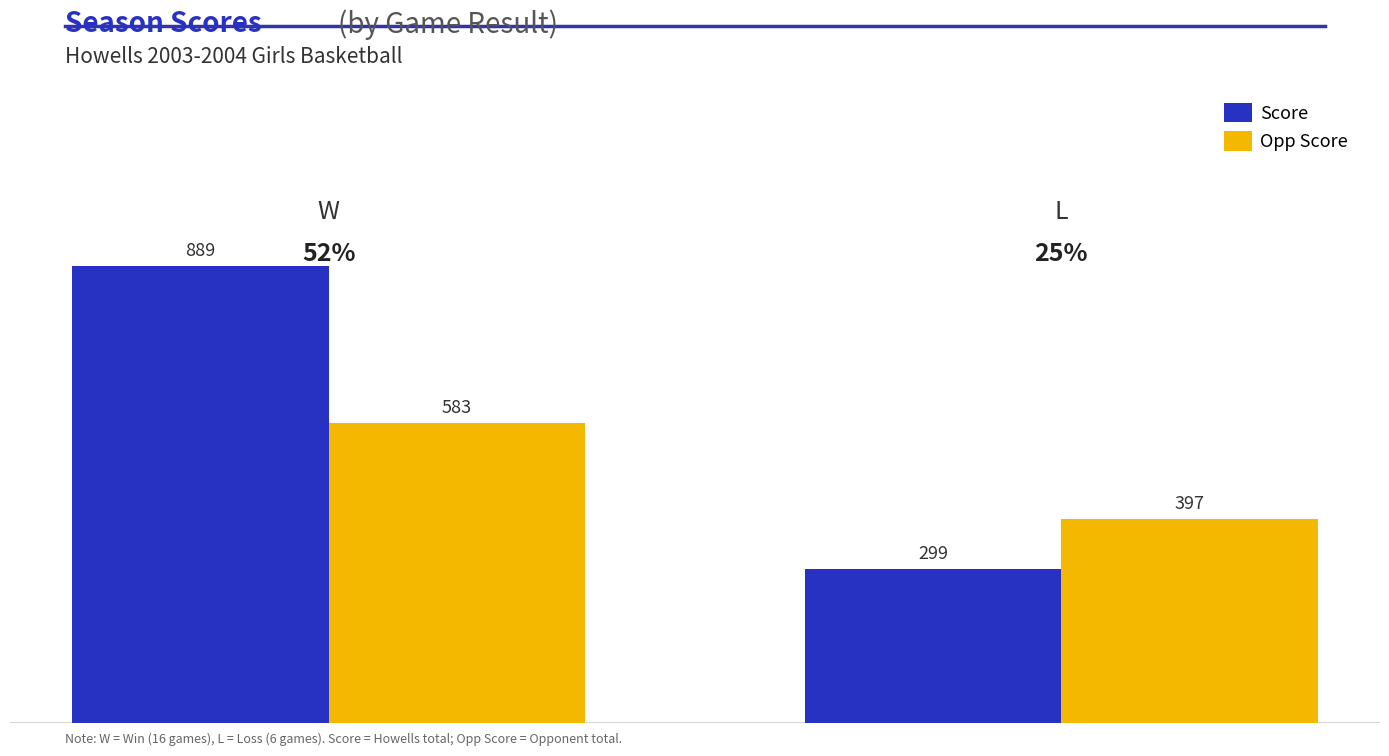

At how many categories does at least one series exceed 777?

1